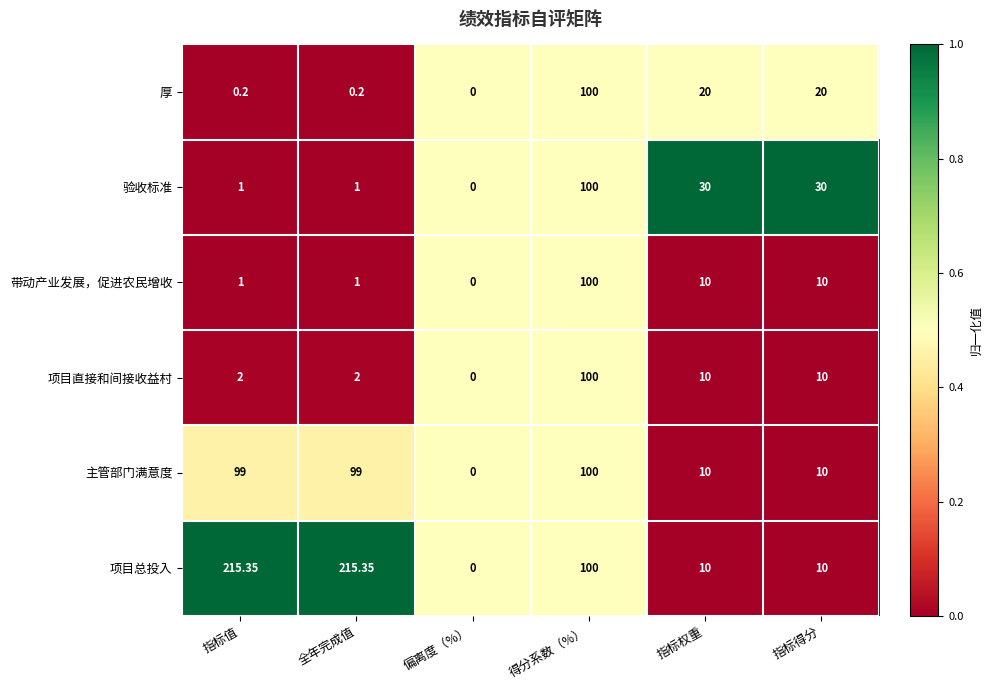

Which label corresponds to the smallest value in the chart?

偏离度（%）